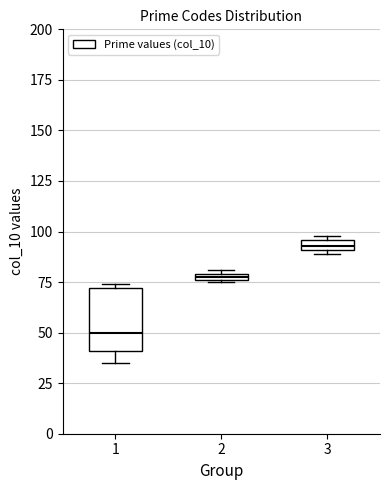

Where does the lower whisker of the box at x = 1 end on the y-axis? The values are not printed on the chart, so give them approximately, as read against the axis.

35